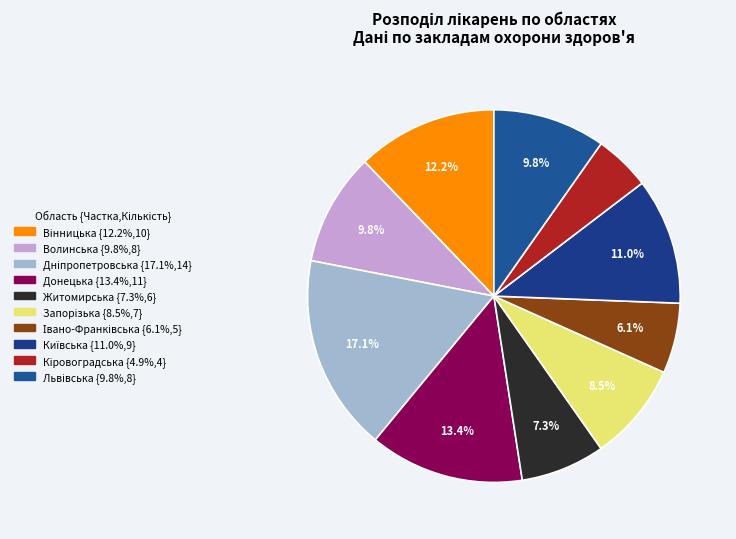

Approximately how many times larger is the value at Кіровоградська compared to Івано-Франківська?

0.8